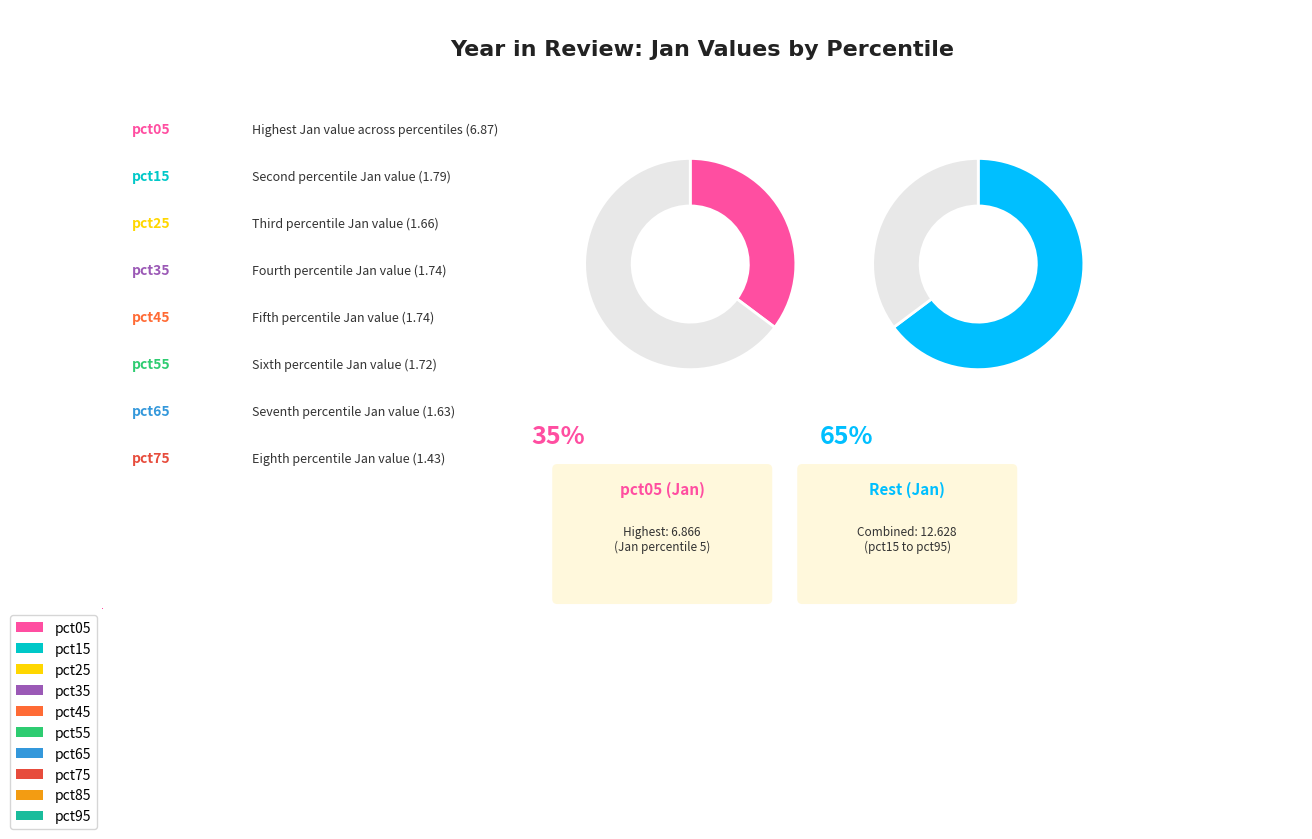

Approximately how many times larger is the value at pct15 compared to pct45?

1.0